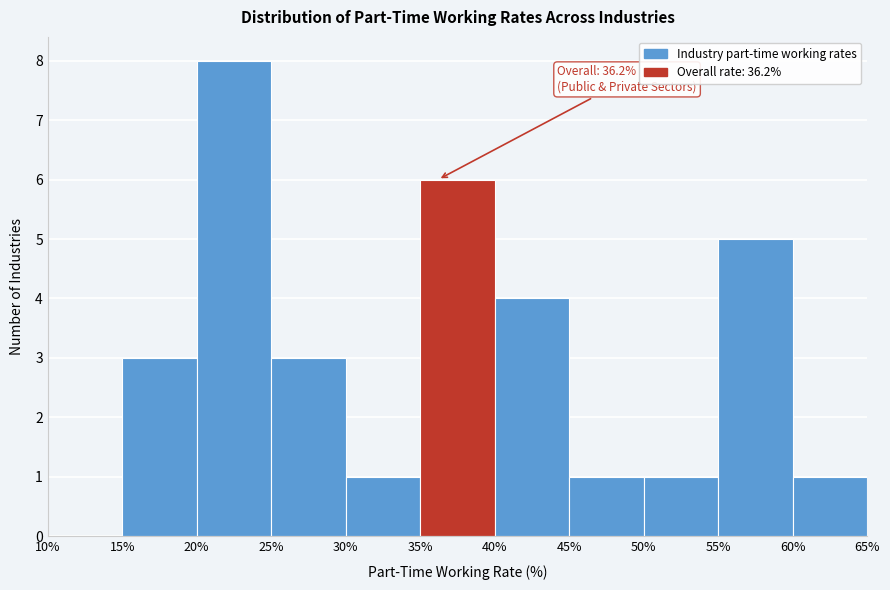

Over which range of the x-axis is the bar tallest?

20% to 25%